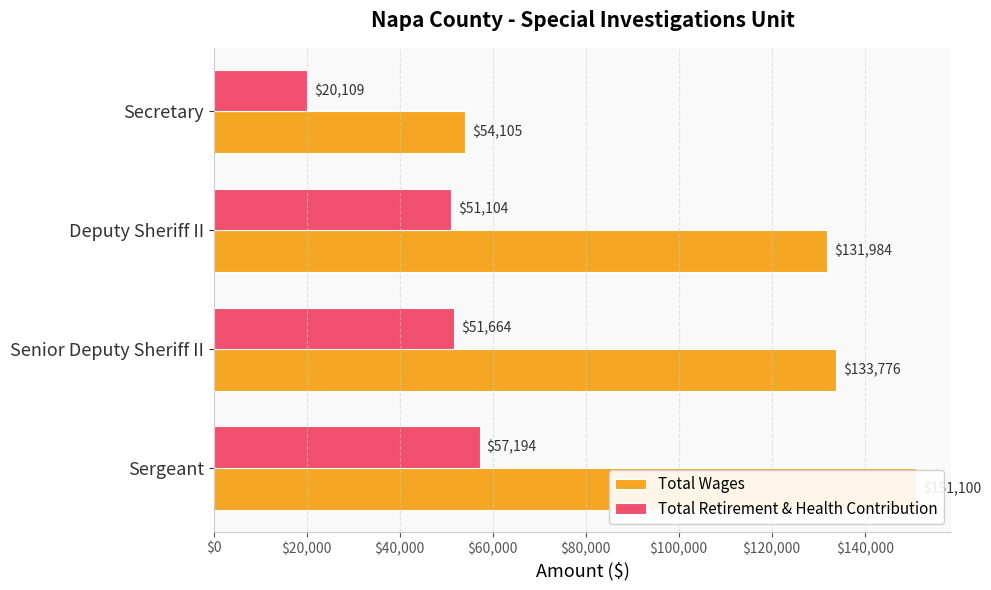

How many categories are shown in the chart?

4